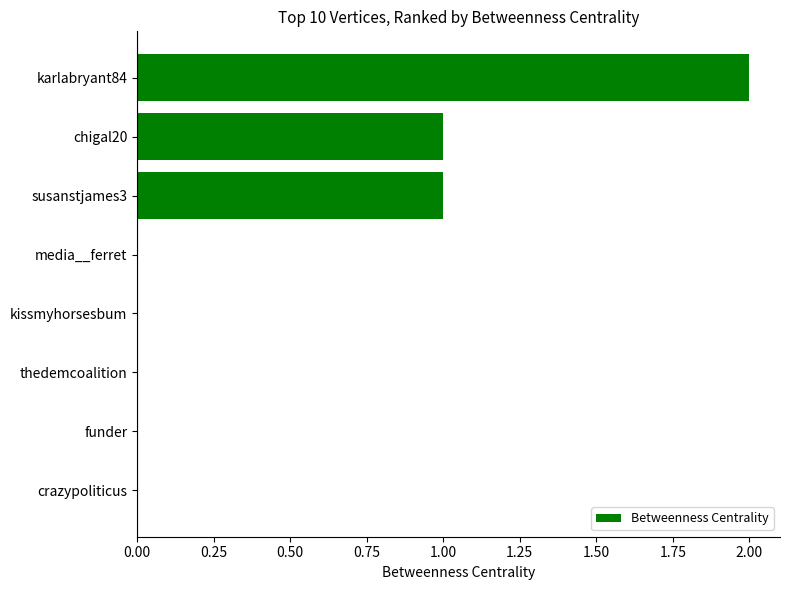

Count the number of data series in this chart.

1